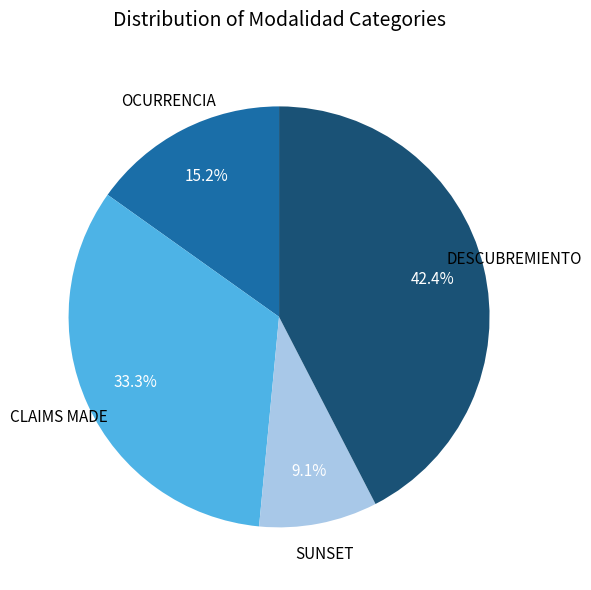

Is there any slice that represents more than half of the pie?

No